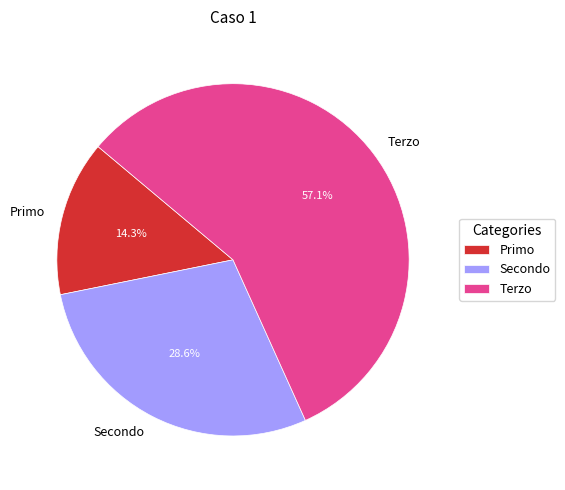

True or false: Primo accounts for 7% of the total.

False